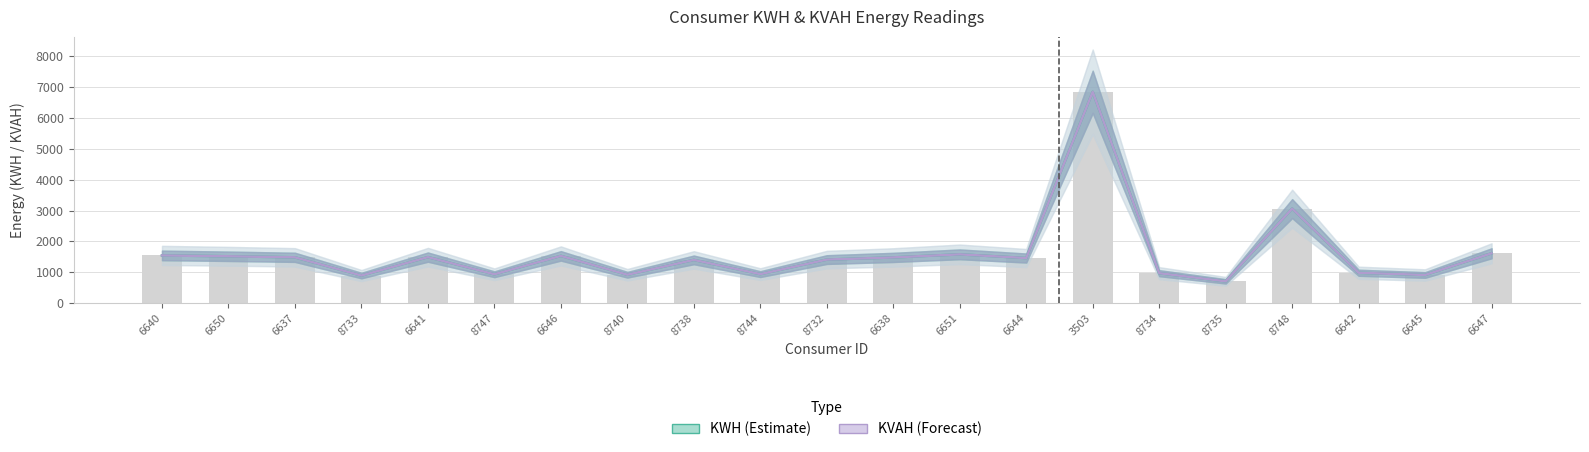

Reading left to right, list all the values displayed in this chart.

KWH (Estimate): 1547.0	1519.0	1485.0	895.0	1492.0	937.0	1532.0	922.0	1402.0	942.0	1412.0	1482.0	1582.0	1462.0	6842.0	972.0	708.5	3062.1	985.6	914.0	1615.5
KVAH (Forecast): 1547.0	1519.0	1485.0	895.0	1492.0	937.0	1532.0	922.0	1402.0	942.0	1412.0	1482.0	1582.0	1462.0	6842.0	972.0	708.5	3062.1	985.6	914.0	1615.5